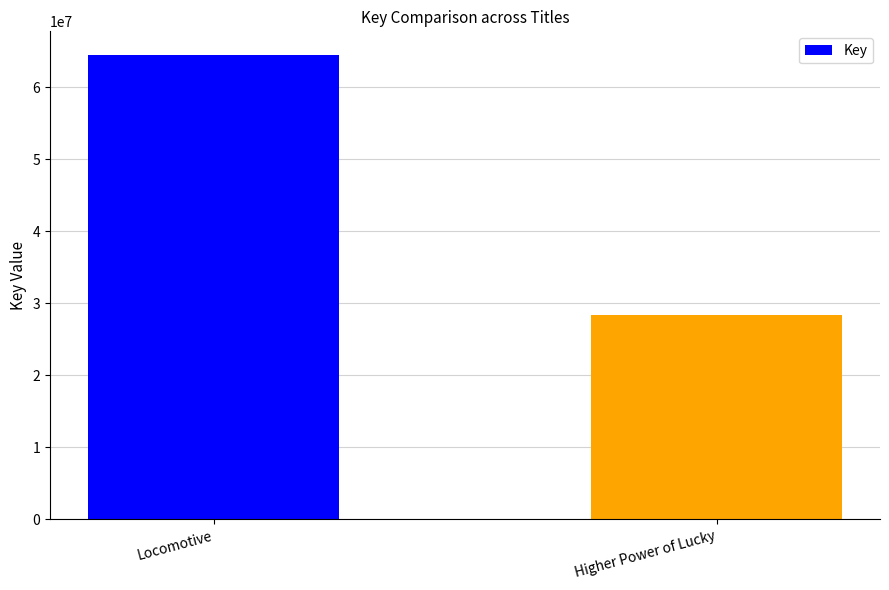

The value at Locomotive is 90769425. True or false?

False